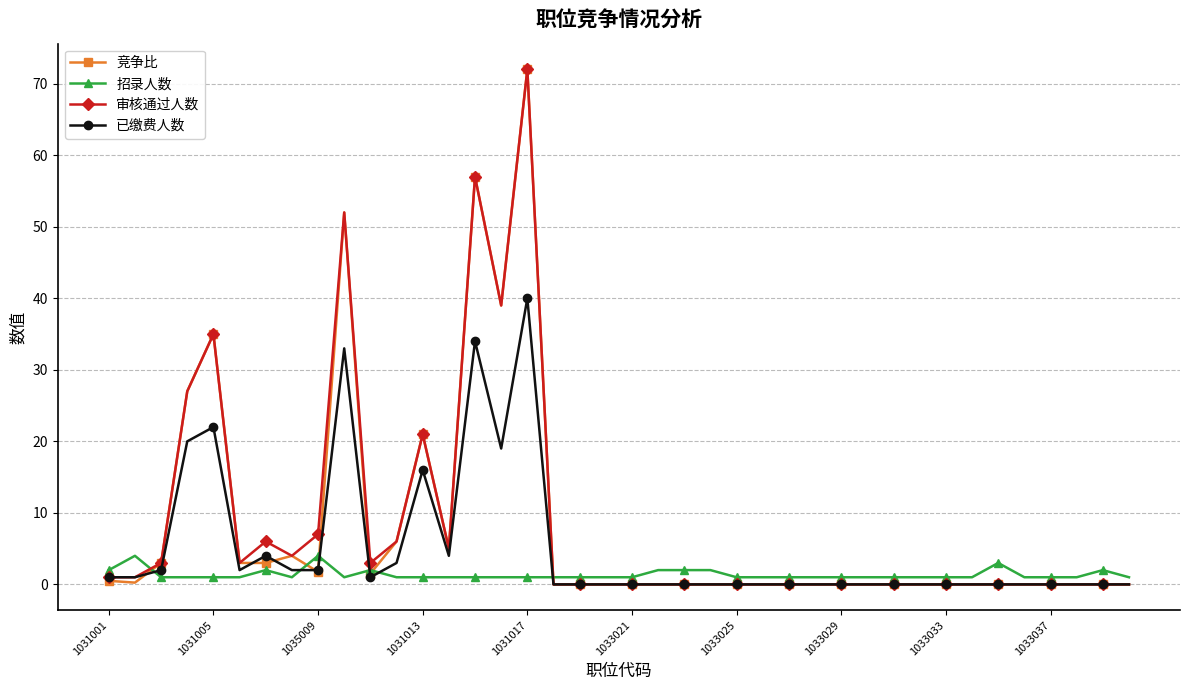

What is the highest value of the 竞争比 series?

72.0